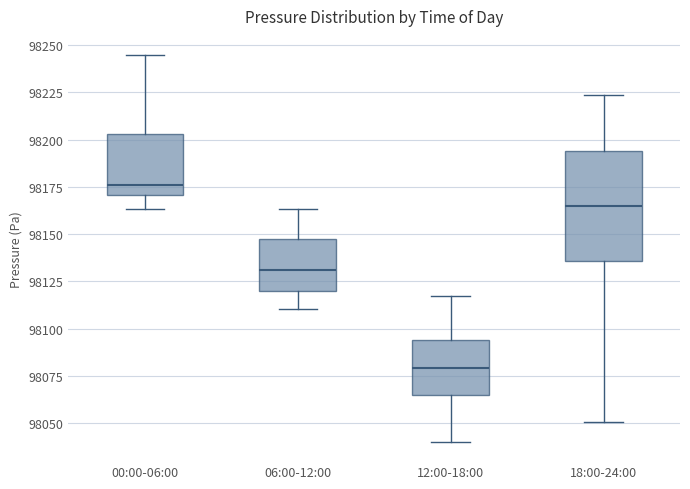

Comparing the boxes themselves (not the whiskers), which one is the tallest?

18:00-24:00